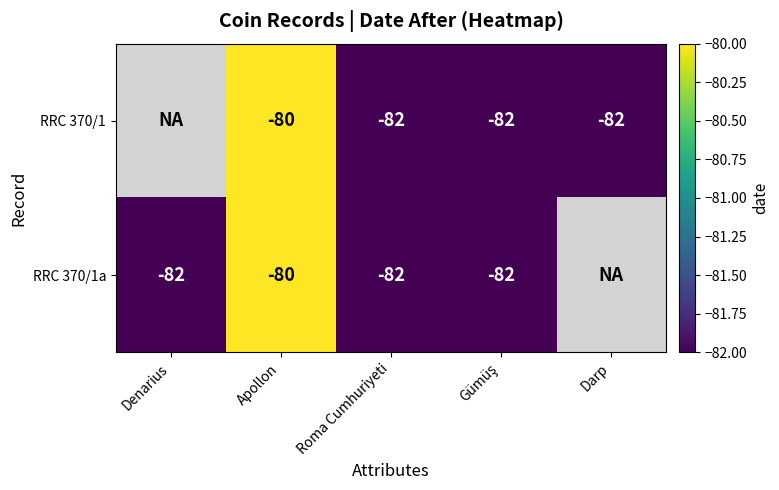

The RRC 370/1 series shows -80 at Apollon. True or false?

True